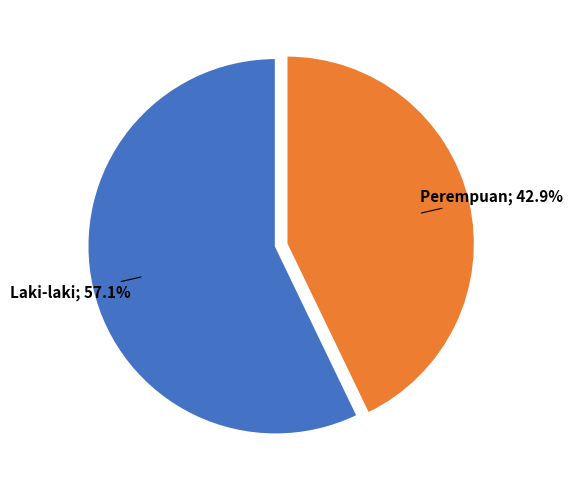

Is there a majority slice in this chart?

Yes